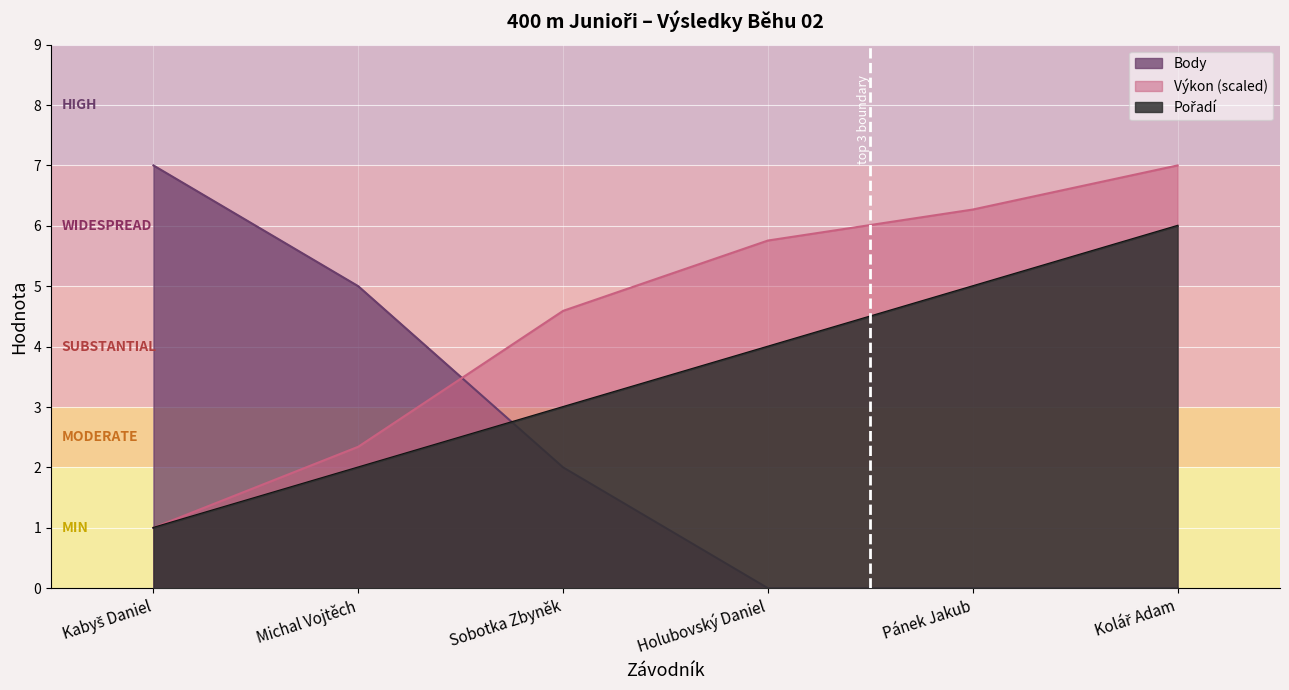

At which label is Pořadí closest to 3?

Sobotka Zbyněk